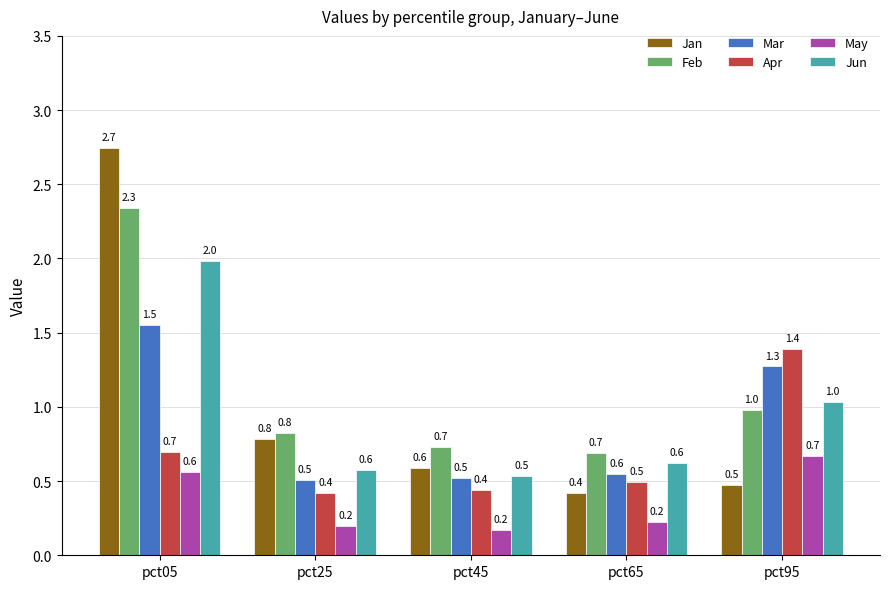

How many bars are there in total?

30